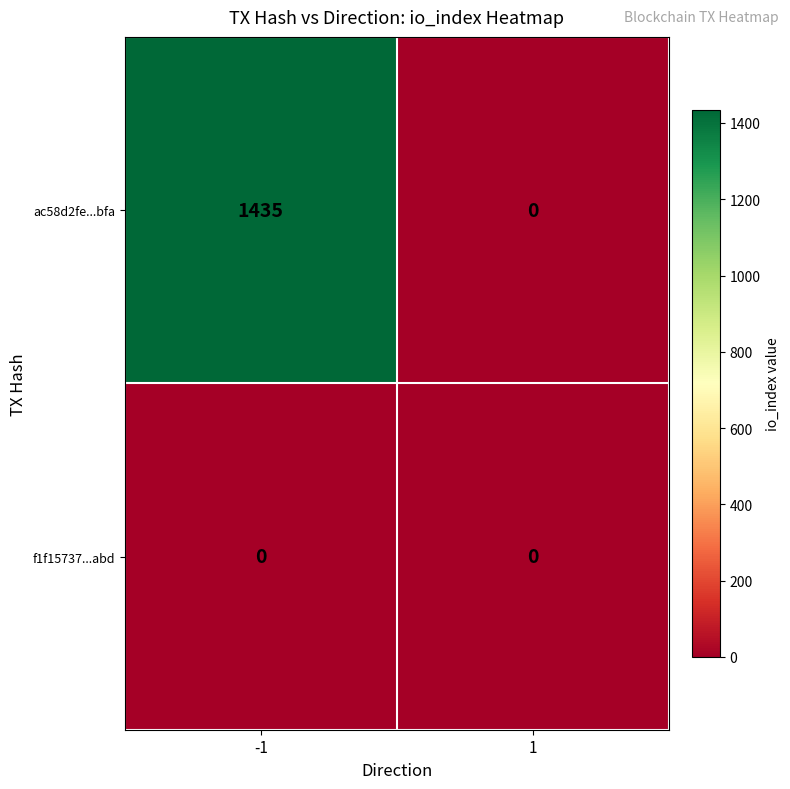

Reading right to left, what are all the values shown in this chart?

ac58d2fe...bfa: 0	1435
f1f15737...abd: 0	0